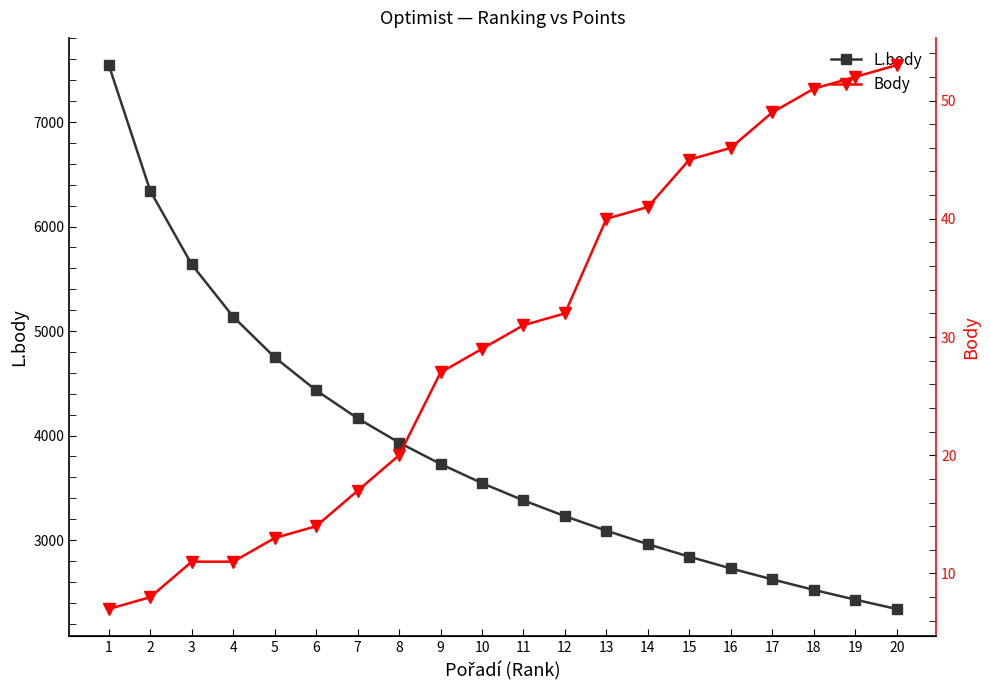

How many distinct data groups are displayed?

2